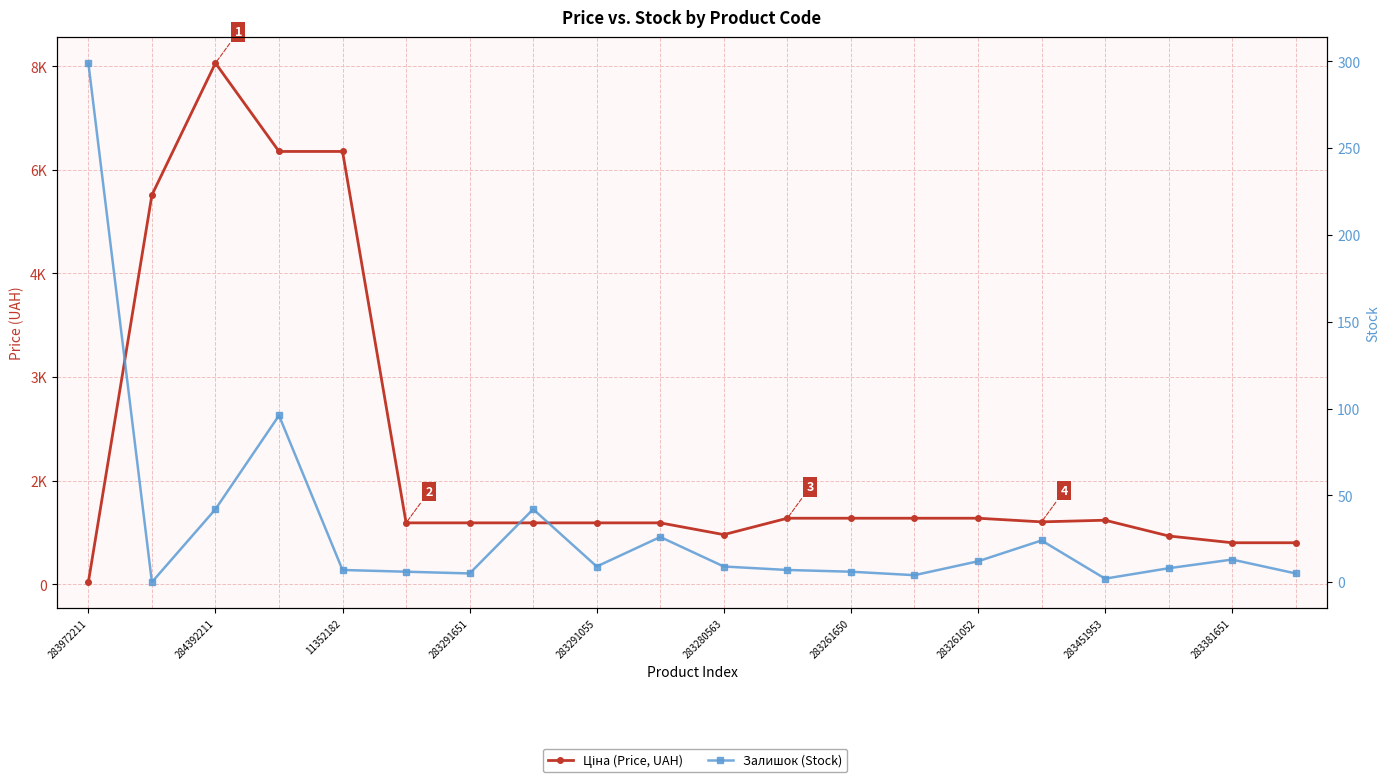

Which series has the largest total across all categories?

Ціна (Price, UAH)